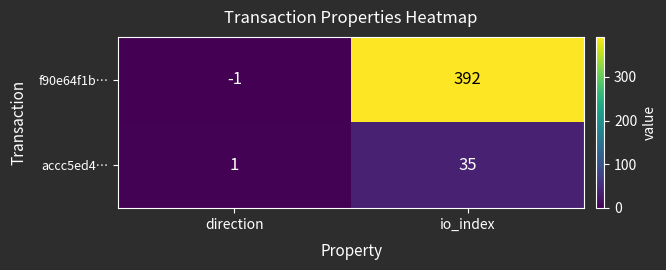

Which series changed the most between direction and io_index?

f90e64f1b…